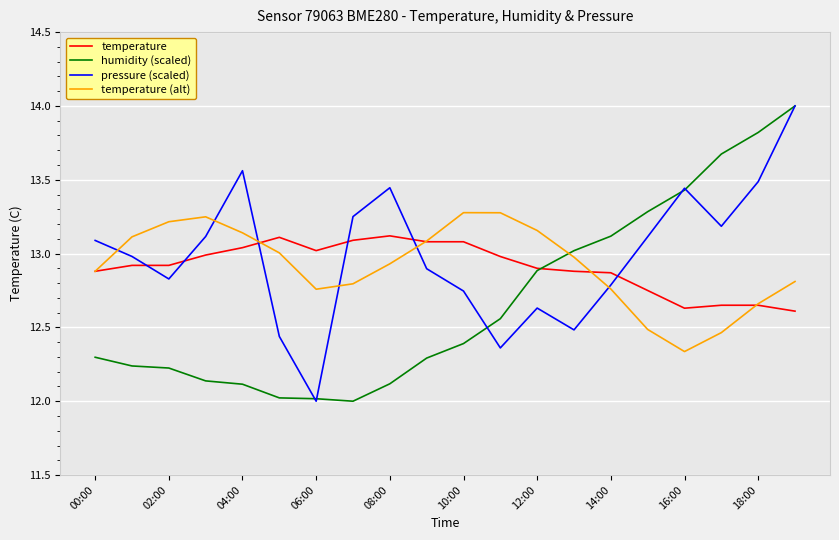

What is the greatest value displayed?

14.0